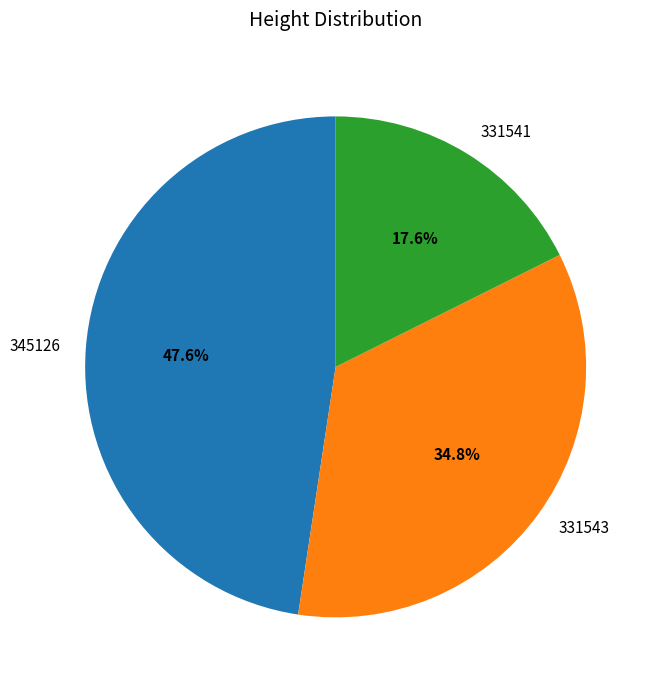

How many segments does this pie chart have?

3